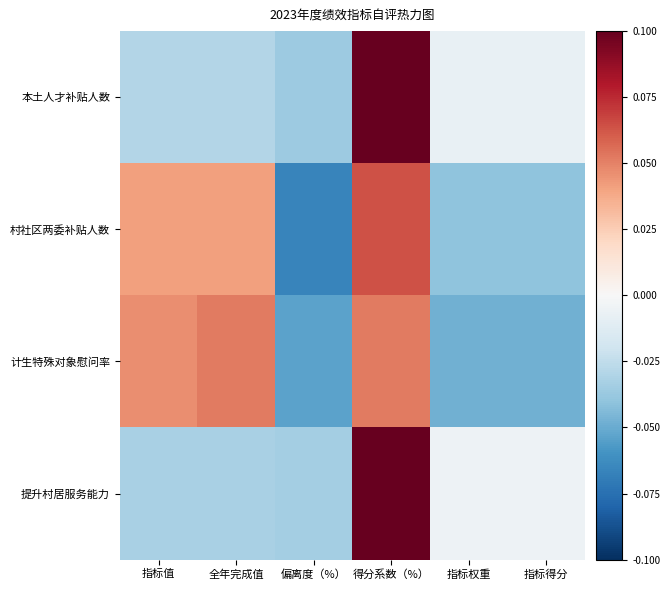

List the series in order of their peak value, highest first.

本土人才补贴人数, 提升村居服务能力, 村社区两委补贴人数, 计生特殊对象慰问率